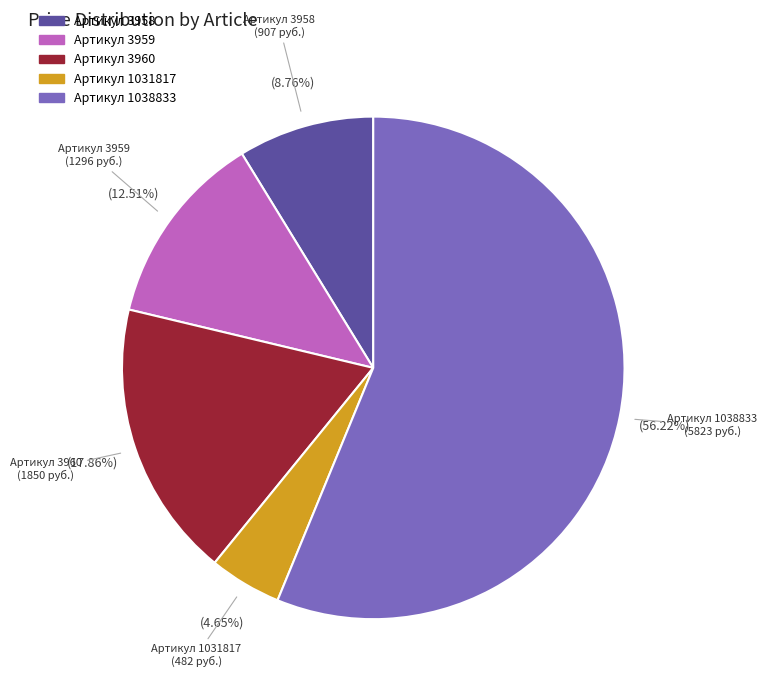

Is there any slice that represents more than half of the pie?

Yes